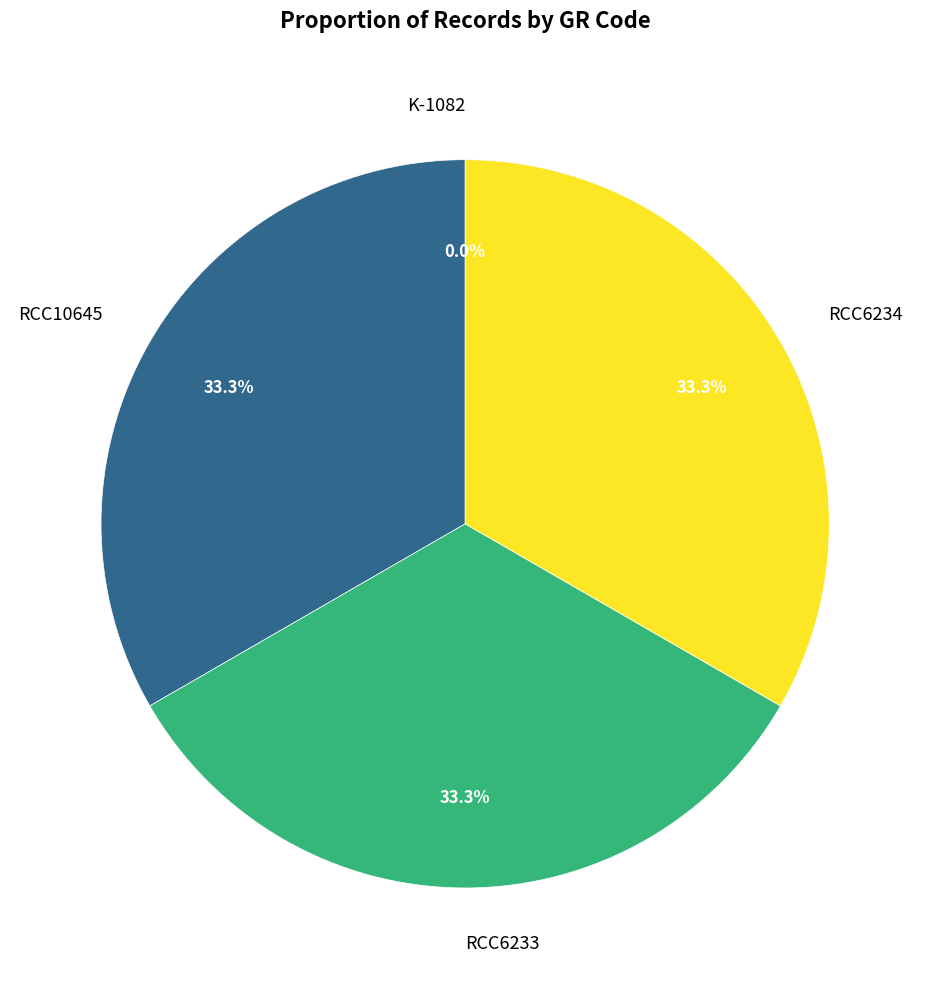

What is the ratio of the value at RCC6234 to the value at RCC6233?

1.0